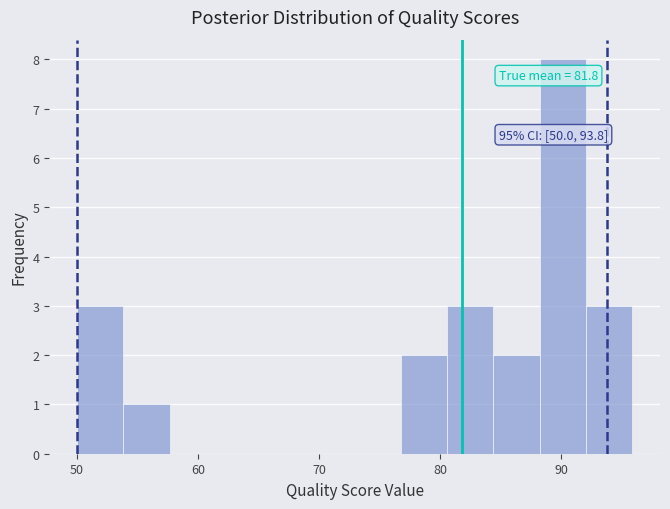

Read against the x-axis, roughly where is the centre of the tallest bar?

90